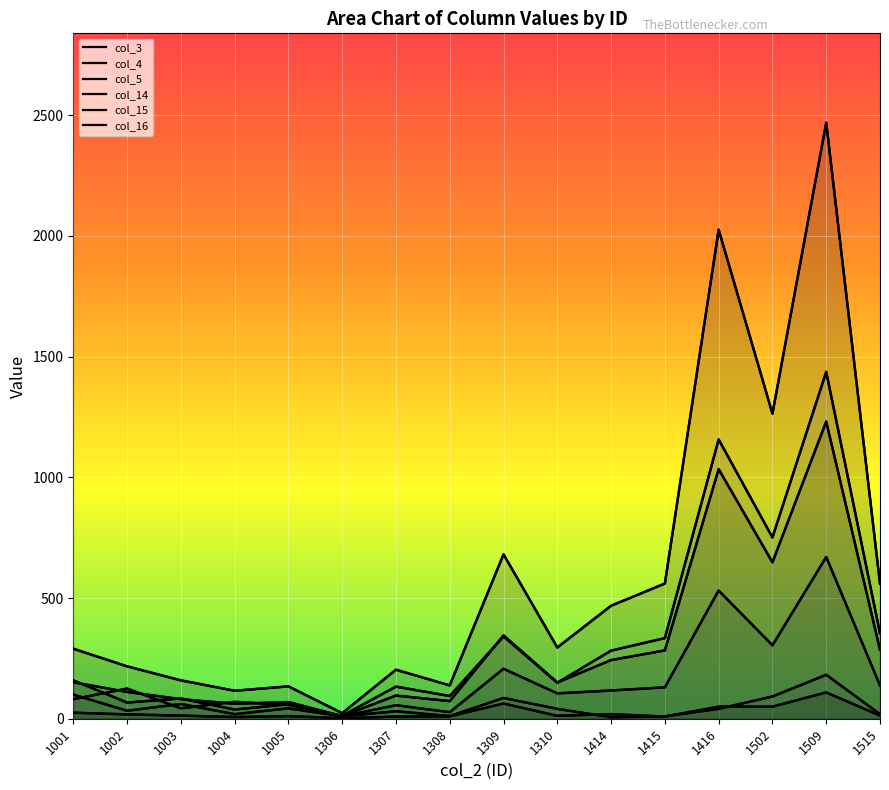

Between 1002 and 1509, which series saw the biggest shift?

col_3